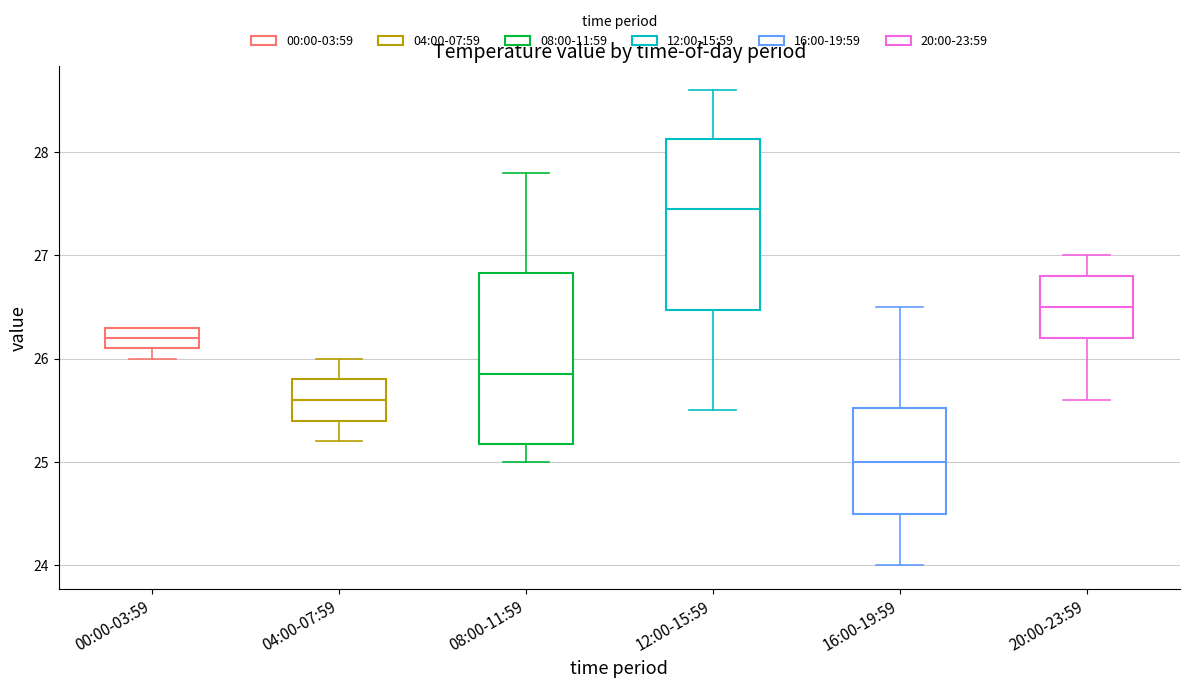

Reading left to right, read every box against the y-axis: the position of its median line, the range the box covers, and the ends of its whiskers. The values are not printed on the chart, so give them approximately, as read against the axis.

00:00-03:59: median 26.2, box 26.1 to 26.3, whiskers 26.0 to 26.3
04:00-07:59: median 25.6, box 25.4 to 25.8, whiskers 25.2 to 26.0
08:00-11:59: median 25.9, box 25.2 to 26.8, whiskers 25.0 to 27.8
12:00-15:59: median 27.5, box 26.5 to 28.1, whiskers 25.5 to 28.6
16:00-19:59: median 25.0, box 24.5 to 25.5, whiskers 24.0 to 26.5
20:00-23:59: median 26.5, box 26.2 to 26.8, whiskers 25.6 to 27.0